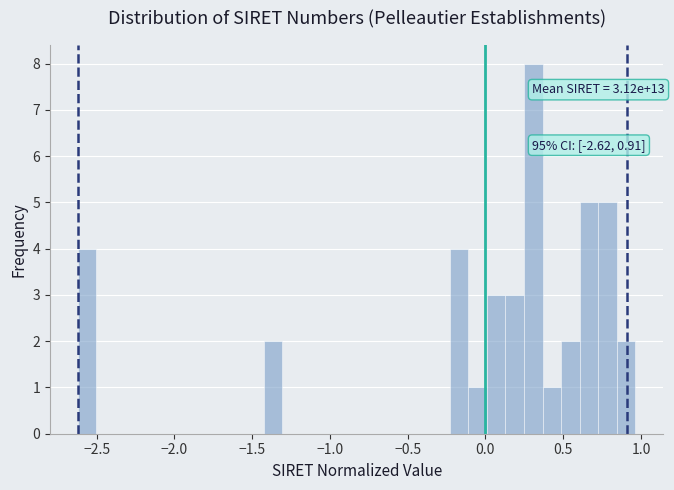

Read against the x-axis, roughly where is the centre of the tallest bar?

0.30